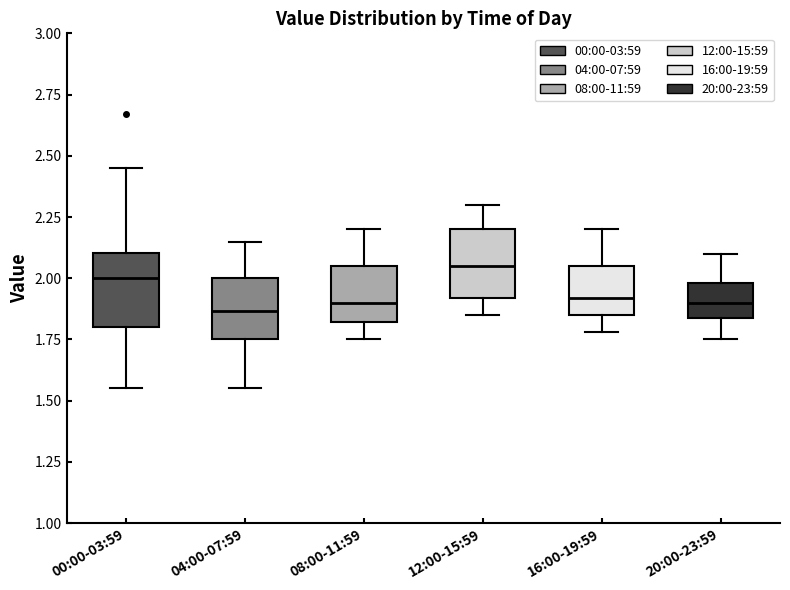

Reading left to right, read every box against the y-axis: the position of its median line, the range the box covers, and the ends of its whiskers. The values are not printed on the chart, so give them approximately, as read against the axis.

00:00-03:59: median 2.00, box 1.80 to 2.10, whiskers 1.55 to 2.45
04:00-07:59: median 1.85, box 1.75 to 2.00, whiskers 1.55 to 2.15
08:00-11:59: median 1.90, box 1.80 to 2.05, whiskers 1.75 to 2.20
12:00-15:59: median 2.05, box 1.90 to 2.20, whiskers 1.85 to 2.30
16:00-19:59: median 1.90, box 1.85 to 2.05, whiskers 1.80 to 2.20
20:00-23:59: median 1.90, box 1.85 to 2.00, whiskers 1.75 to 2.10